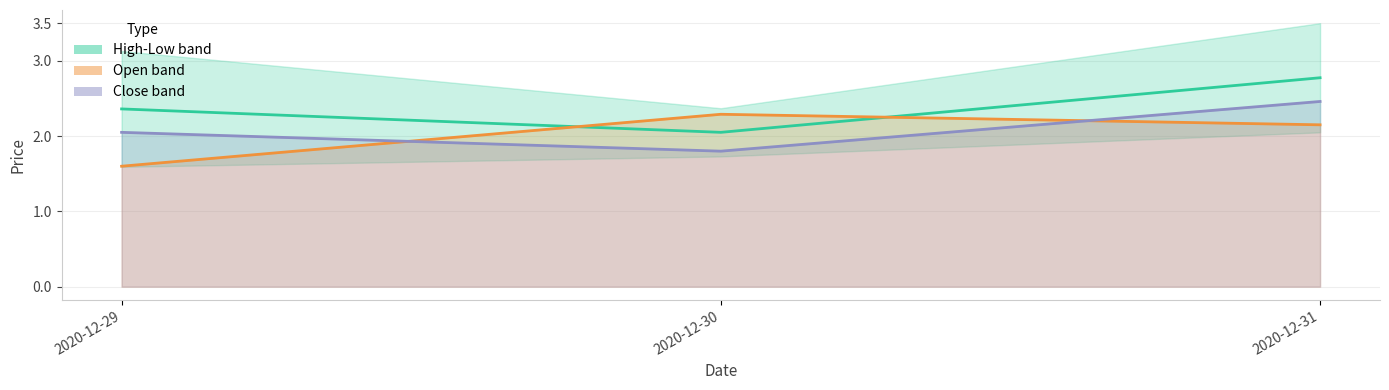

Which series has the widest spread of values?

Mid (High-Low)